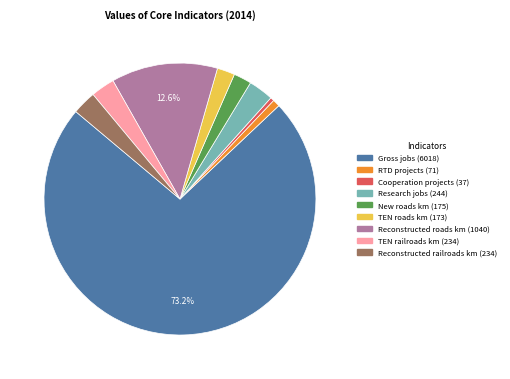

Is there any slice that represents more than half of the pie?

Yes